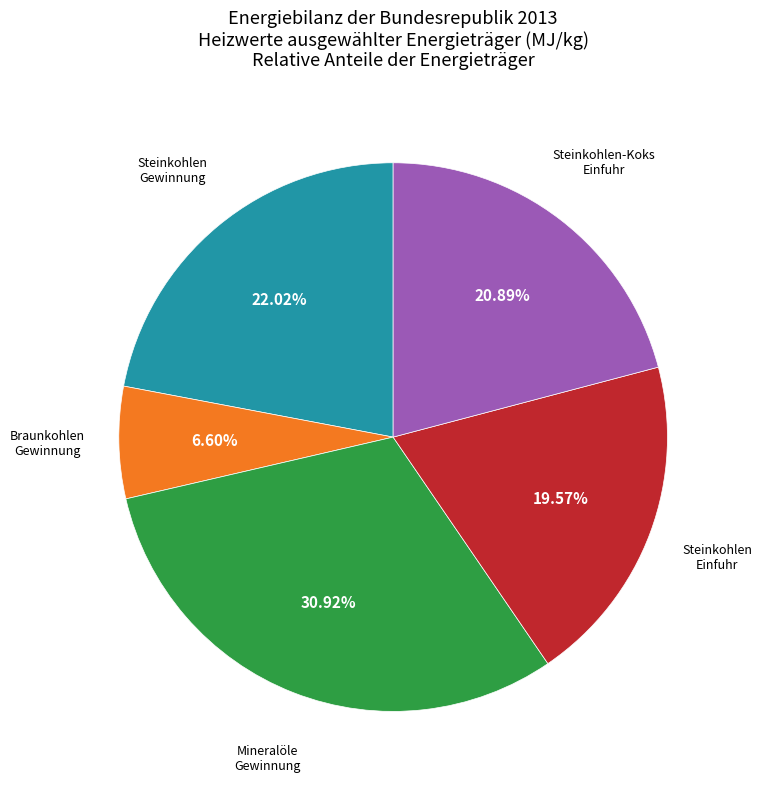

Do Steinkohlen Gewinnung and Steinkohlen Einfuhr together represent more than half of the pie?

No